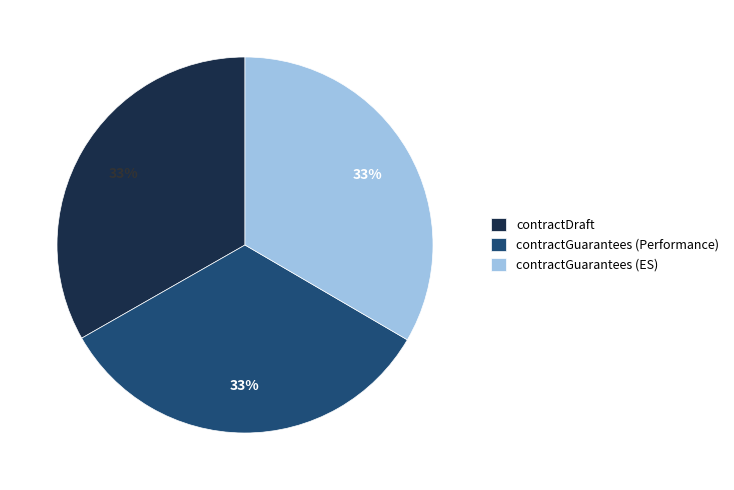

To the nearest percent, what portion does contractGuarantees (Performance) represent?

33%